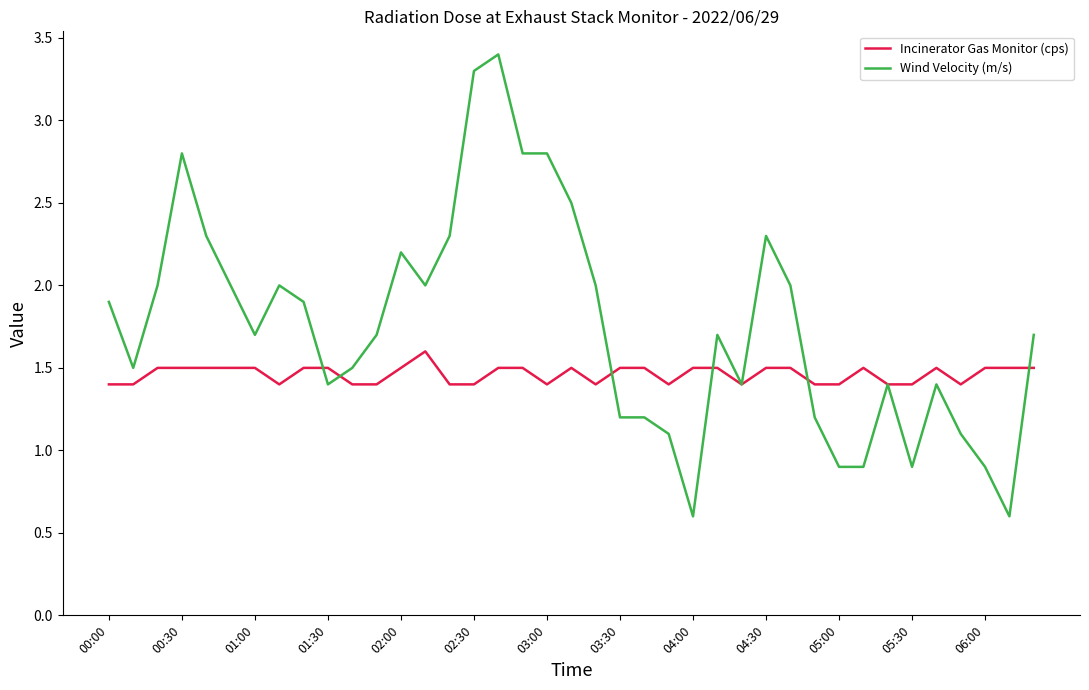

Rank the series by their average value, from highest to lowest.

Wind Velocity (m/s), Incinerator Gas Monitor (cps)